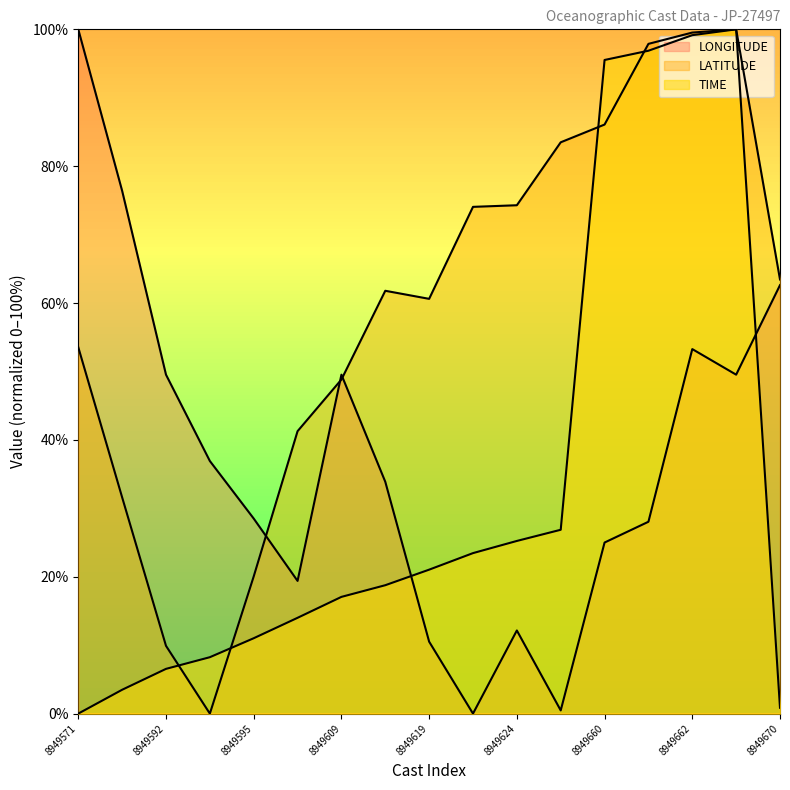

How many values in the LATITUDE series exceed 61?

9